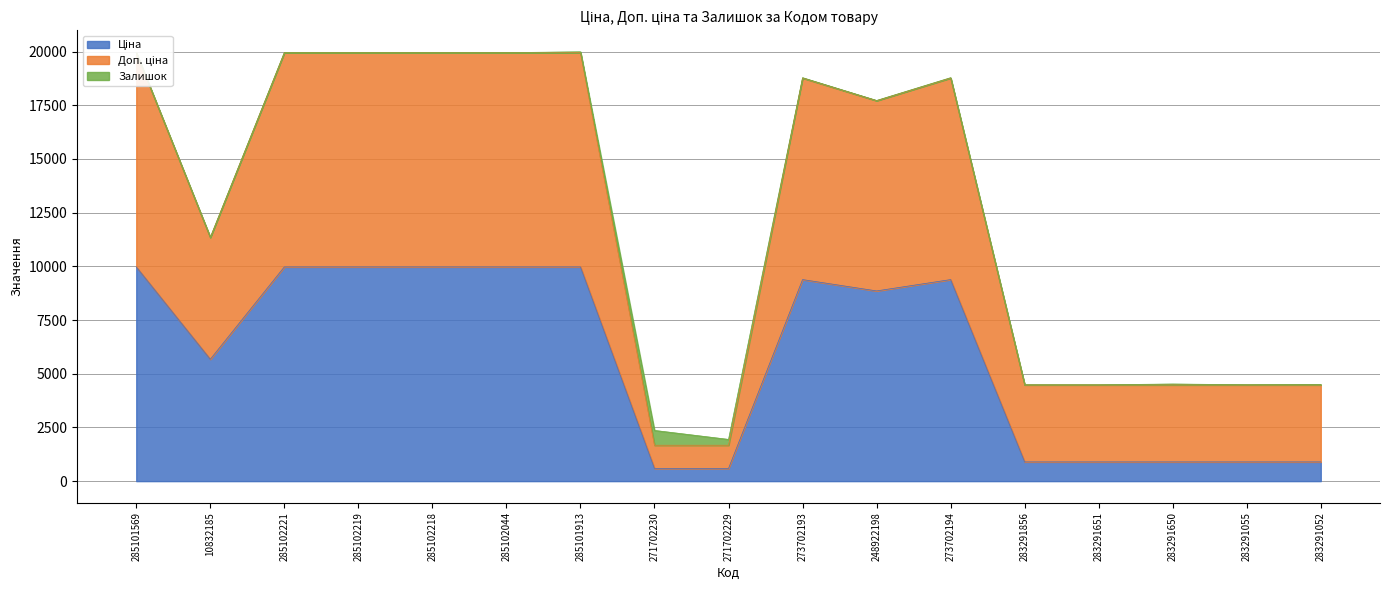

Which has a higher value, 283291055 or 285101913?

285101913